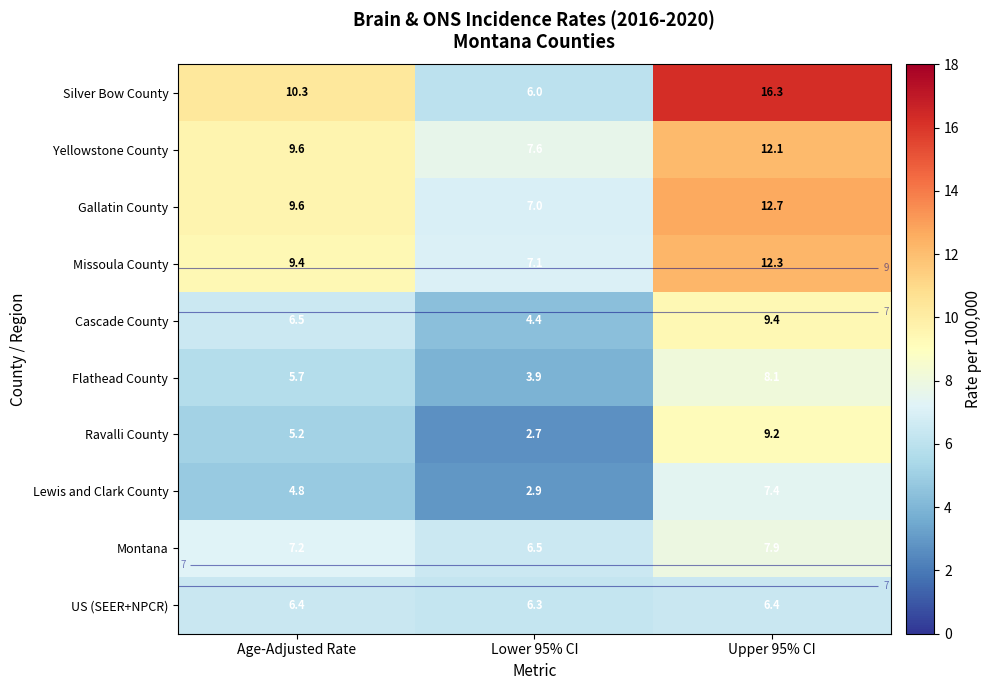

Which series has the largest range (max minus min)?

Silver Bow County